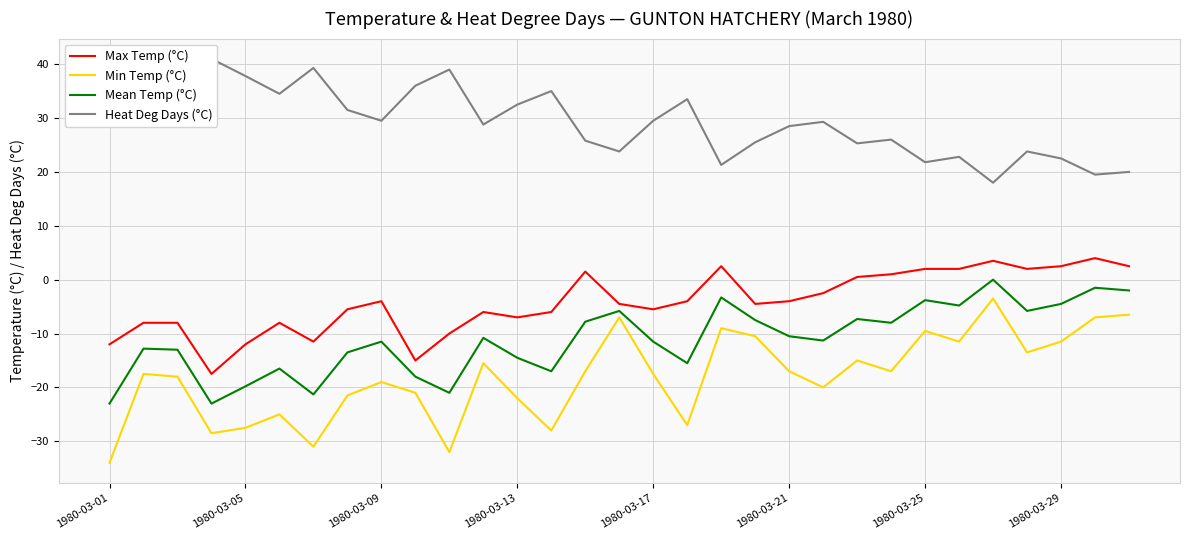

What is the lowest value of the Max Temp (°C) series?

-17.5